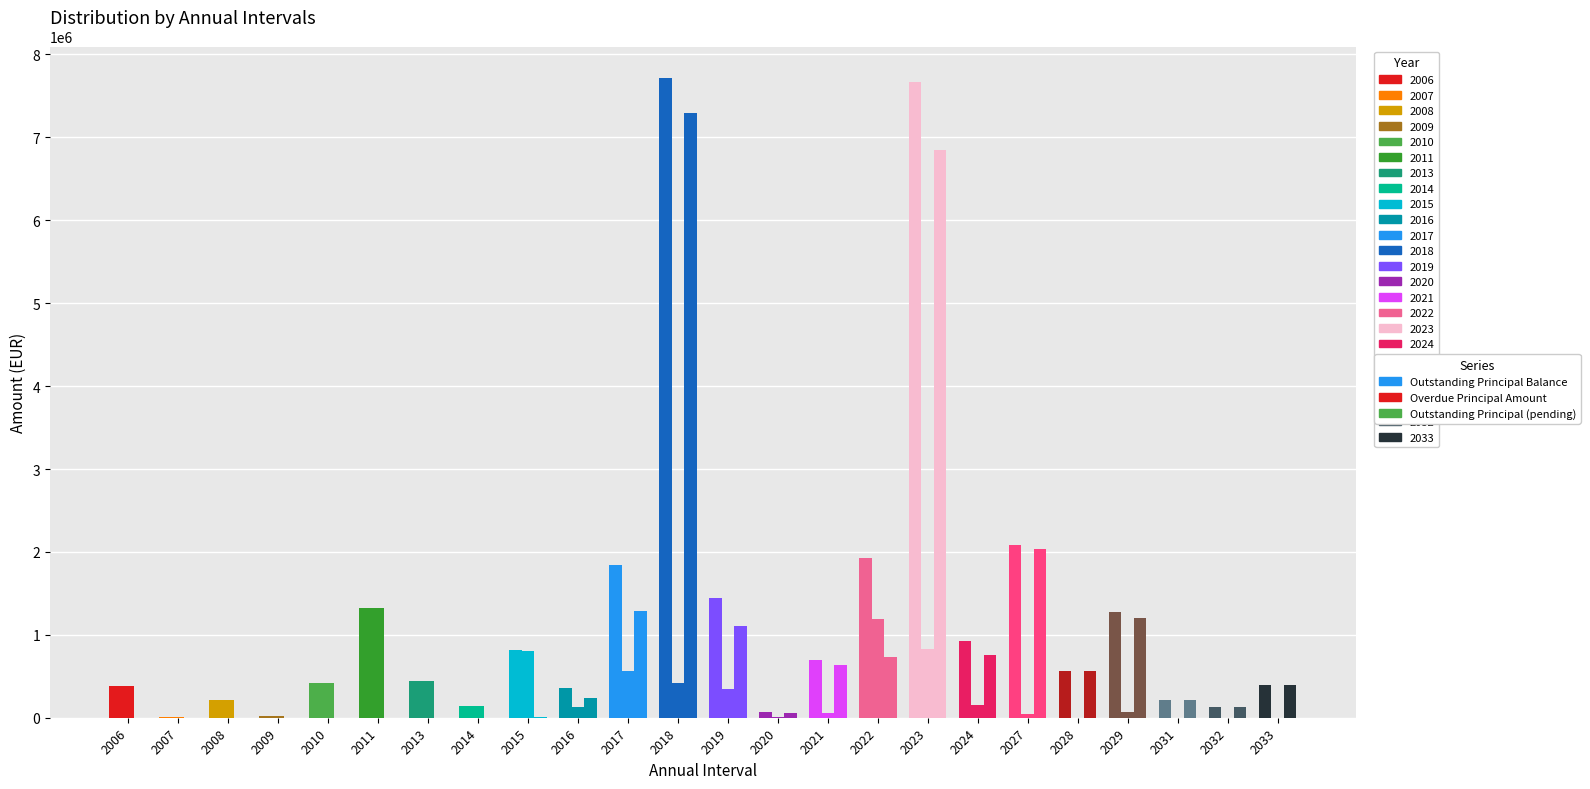

At which category is the sum across all series the highest?

2018